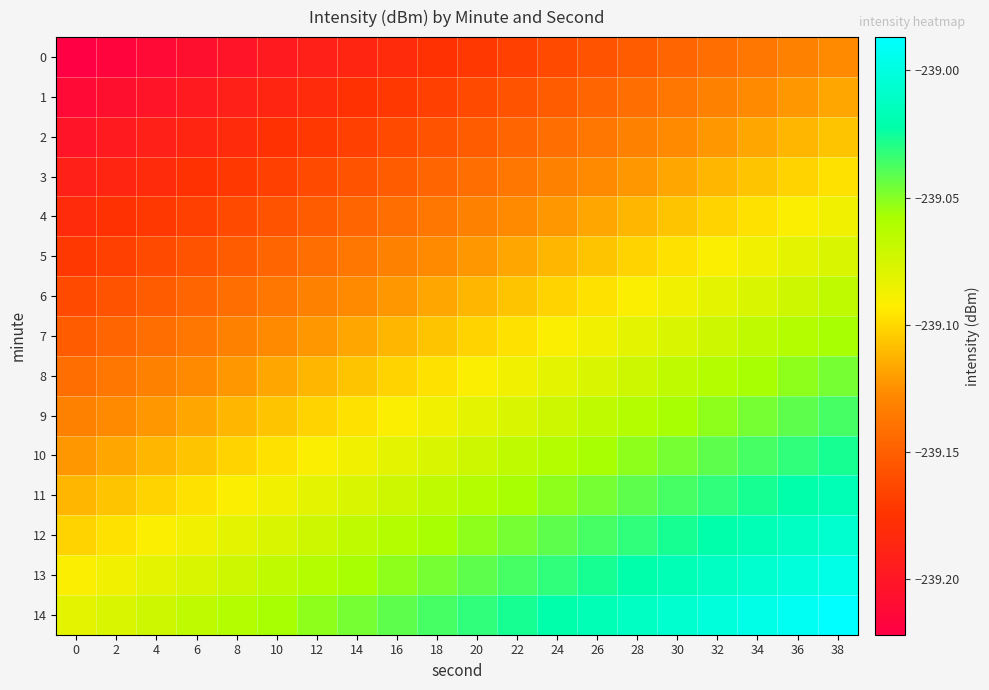

Which series has the largest total across all categories?

14